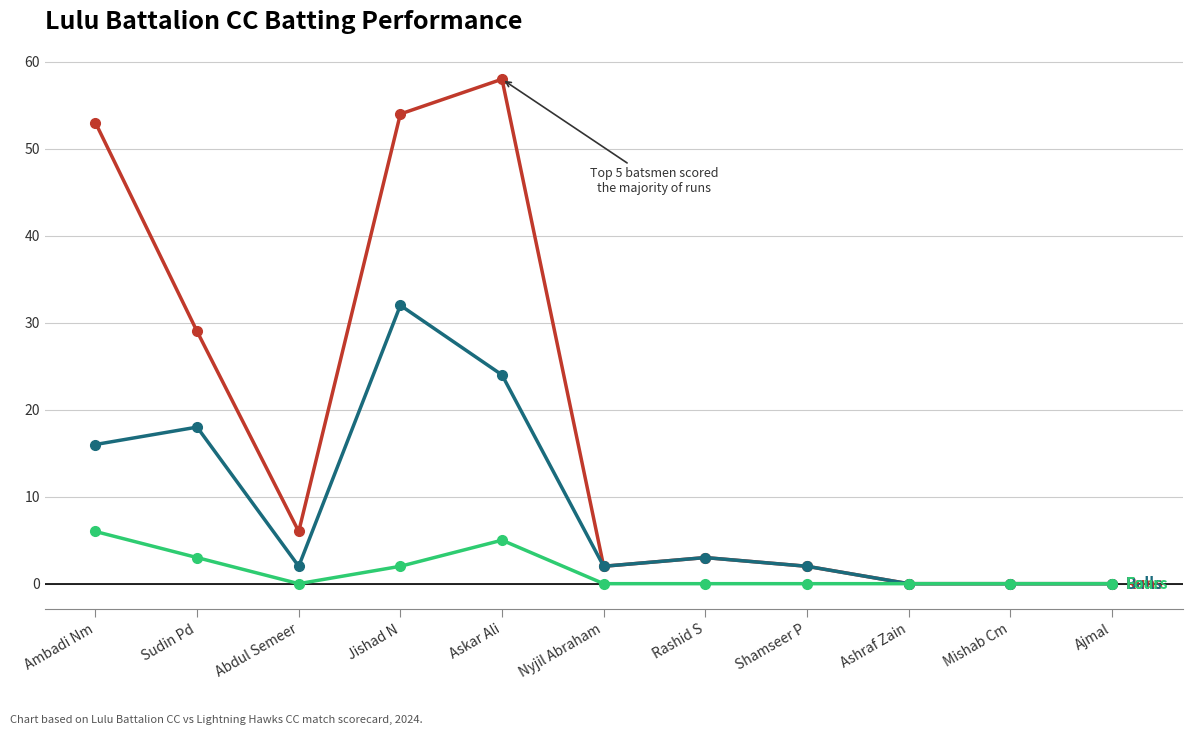

What is the total value across all series at Nyjil Abraham?

4